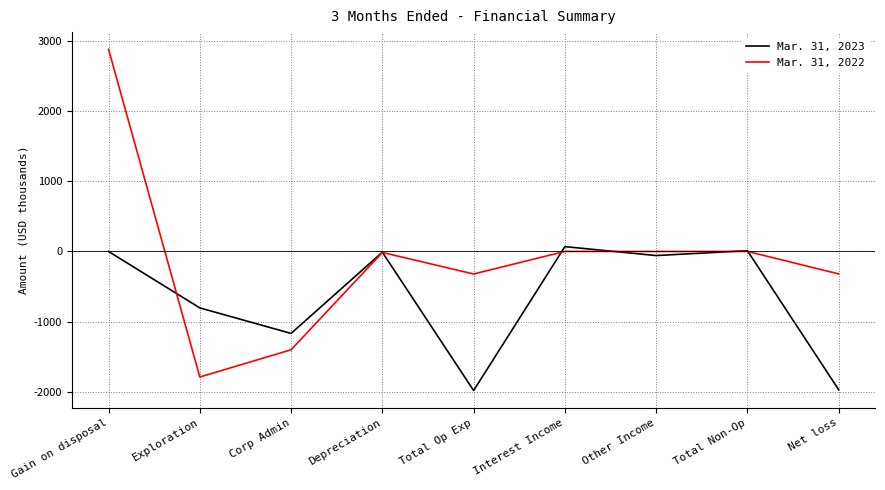

Between Gain on disposal and Total Op Exp, which series saw the biggest shift?

Mar. 31, 2022